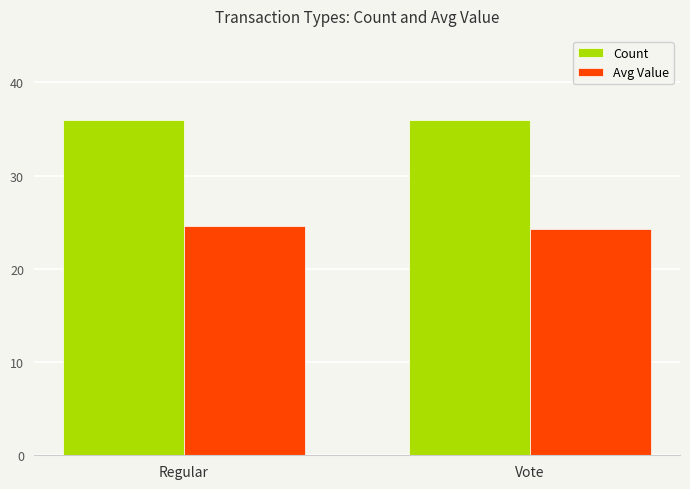

Reading left to right, what are all the values shown in this chart?

Count: 36.0	36.0
Avg Value: 24.6	24.2